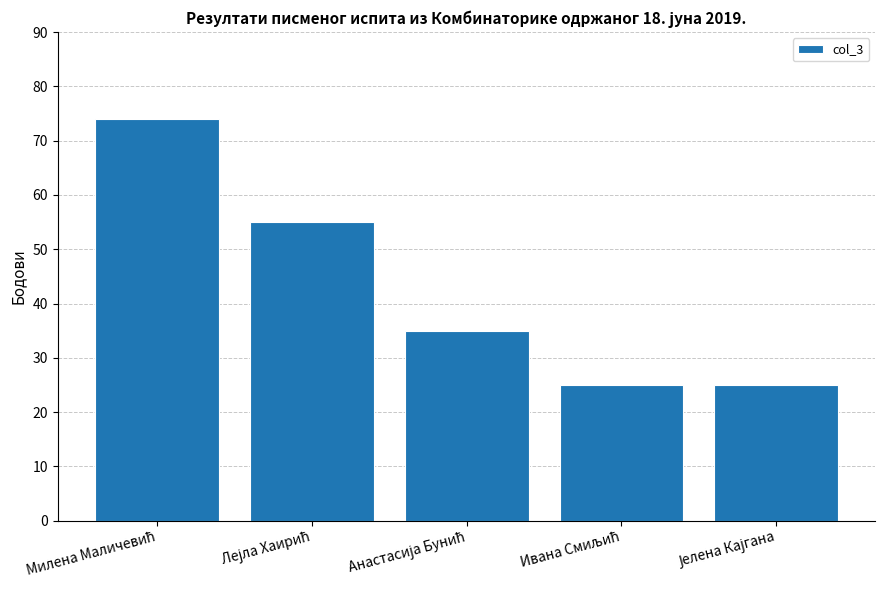

What is the maximum value shown in the chart?

74